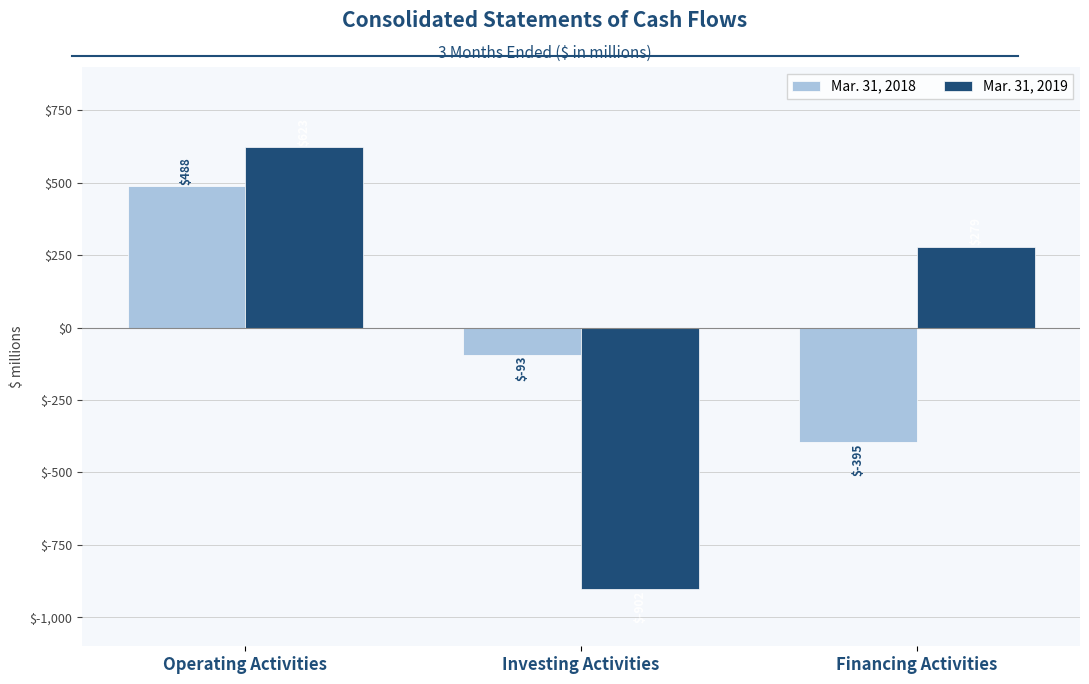

Reading left to right, list all the values displayed in this chart.

Mar. 31, 2018: 488	-93	-395
Mar. 31, 2019: 623	-902	279